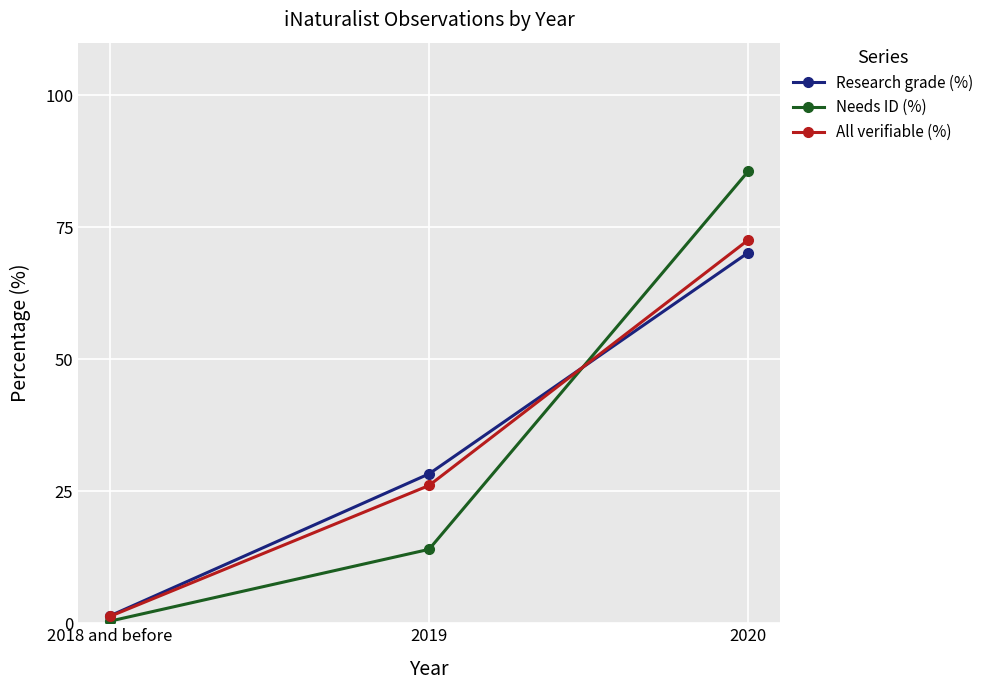

At which label does All verifiable (%) reach its minimum?

2018 and before